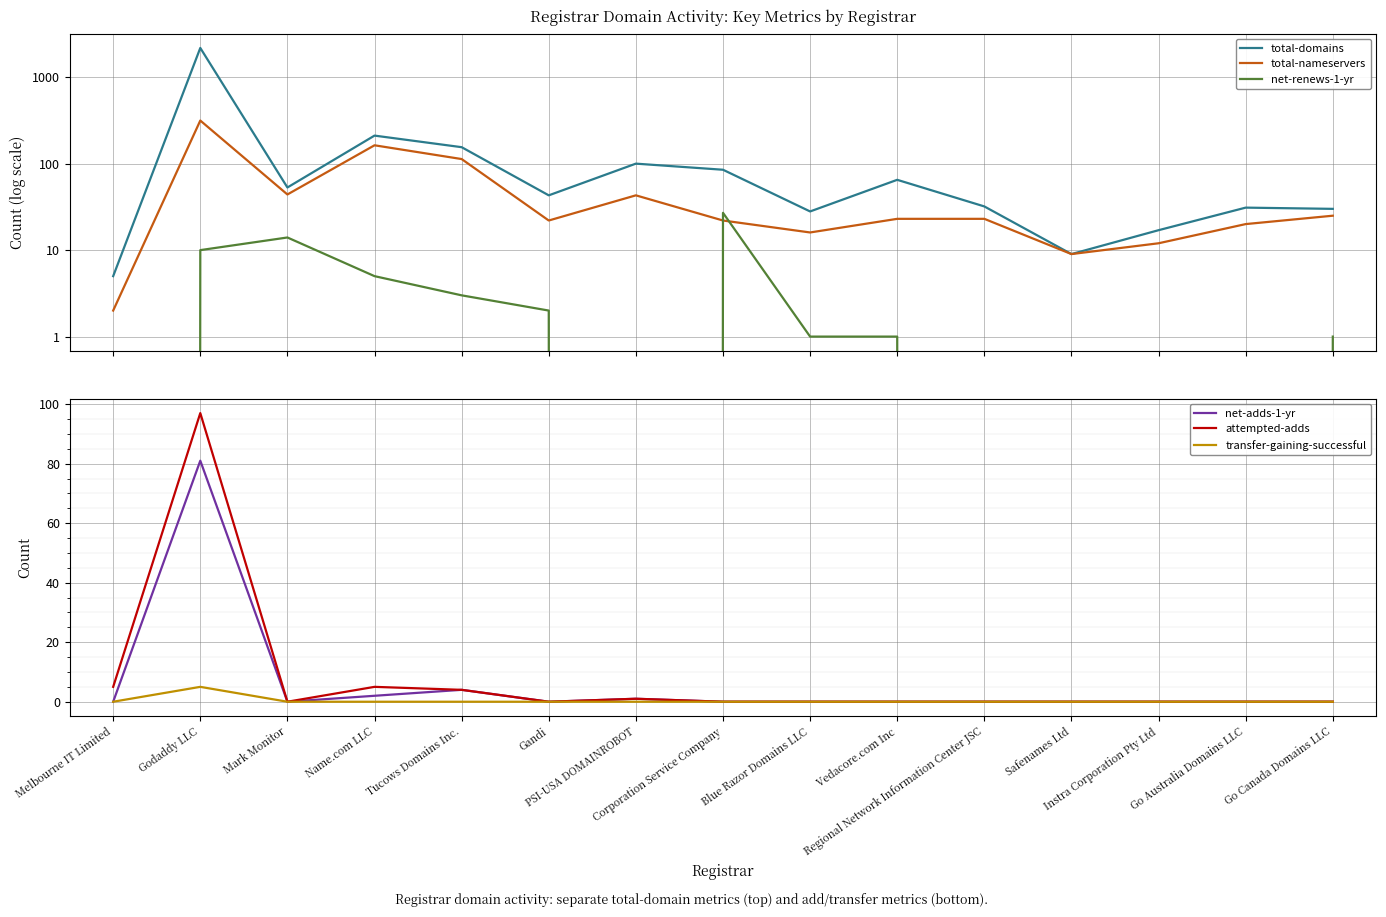

How many data points in net-renews-1-yr are less than 1?

6